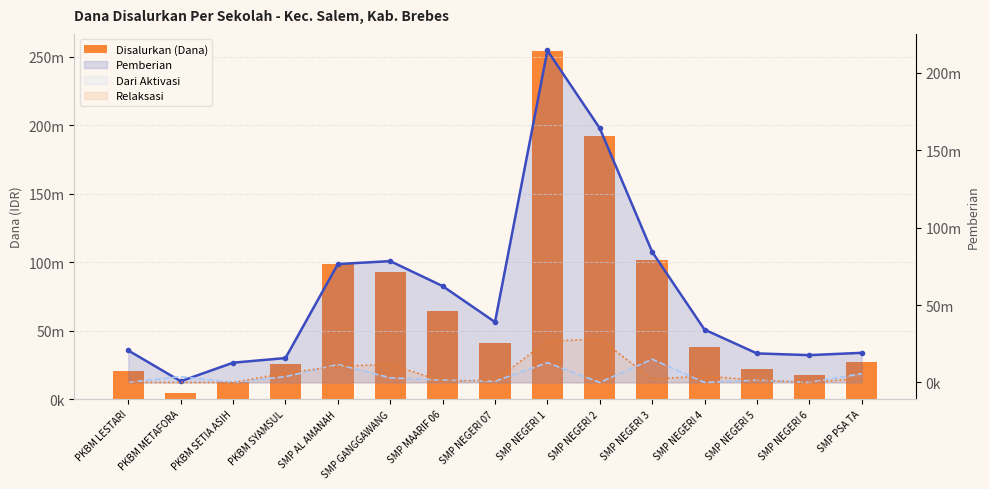

What is the sum of all Dari Aktivasi values?

59250000